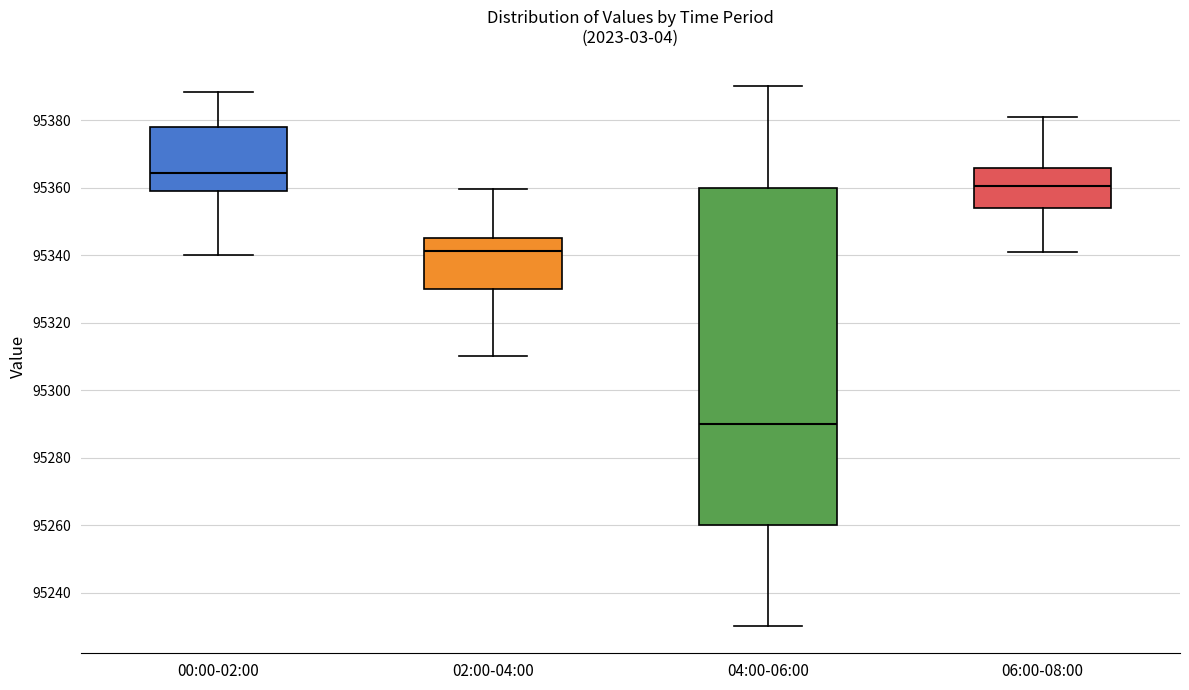

Reading left to right, read every box against the y-axis: the position of its median line, the range the box covers, and the ends of its whiskers. The values are not printed on the chart, so give them approximately, as read against the axis.

00:00-02:00: median 95364, box 95358 to 95378, whiskers 95340 to 95388
02:00-04:00: median 95342, box 95330 to 95346, whiskers 95310 to 95360
04:00-06:00: median 95290, box 95260 to 95360, whiskers 95230 to 95390
06:00-08:00: median 95360, box 95354 to 95366, whiskers 95340 to 95380